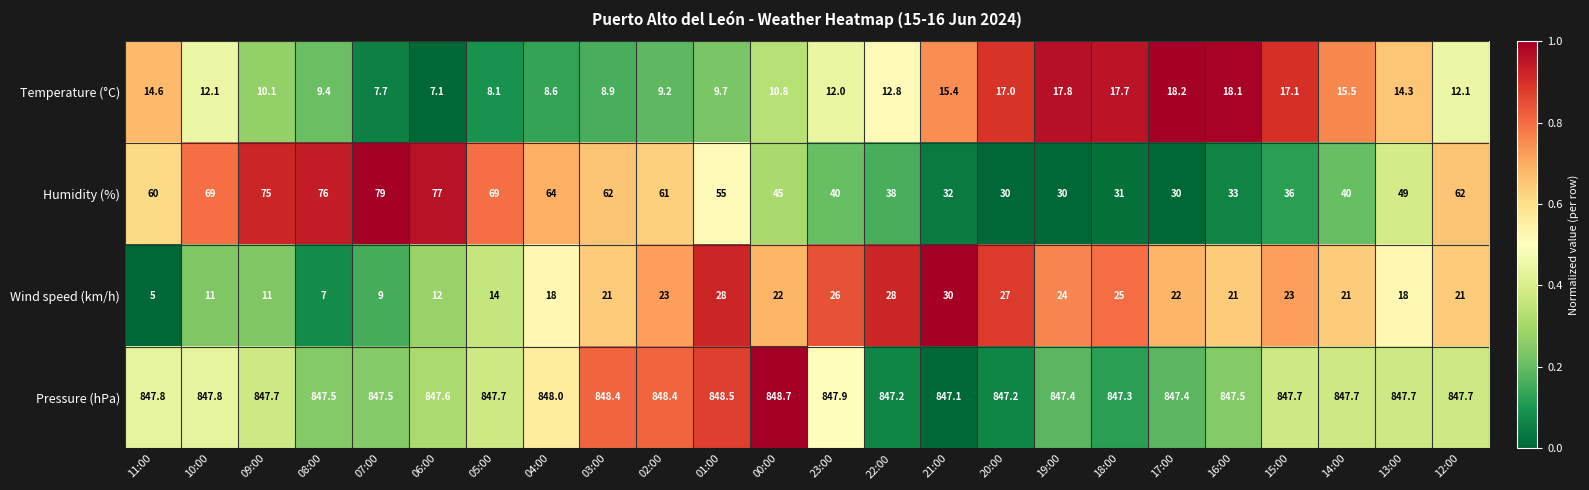

At how many categories does at least one series exceed 231?

24